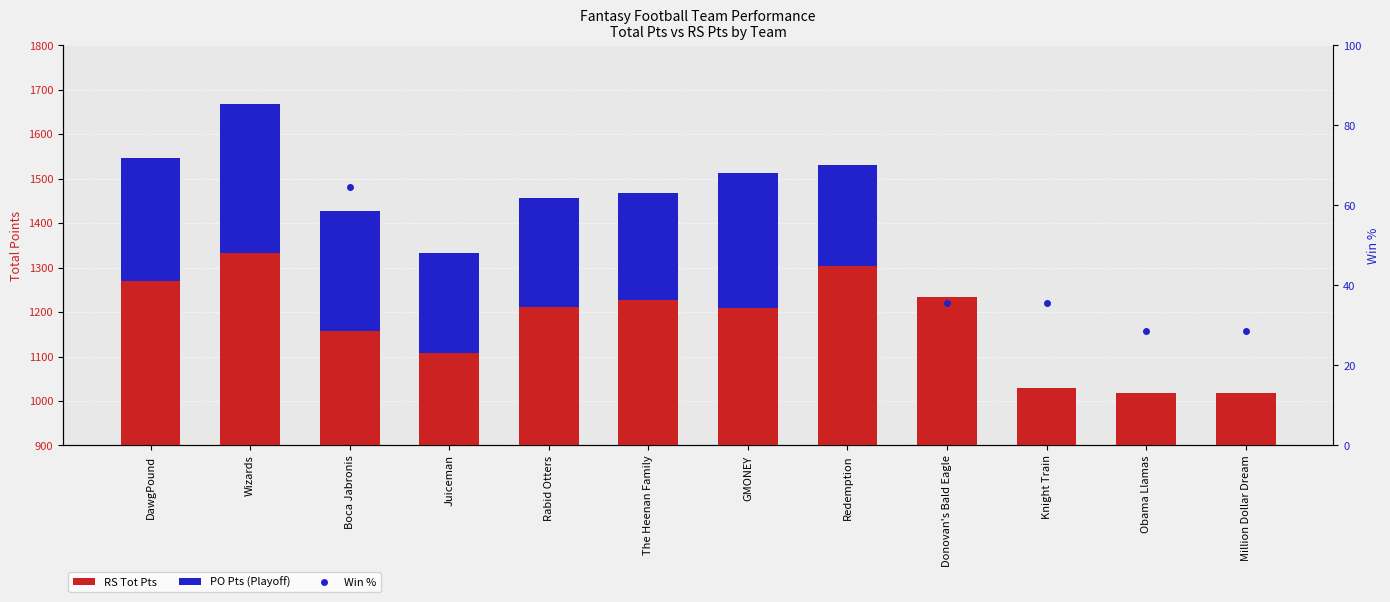

Which series has the largest total across all categories?

RS Tot Pts